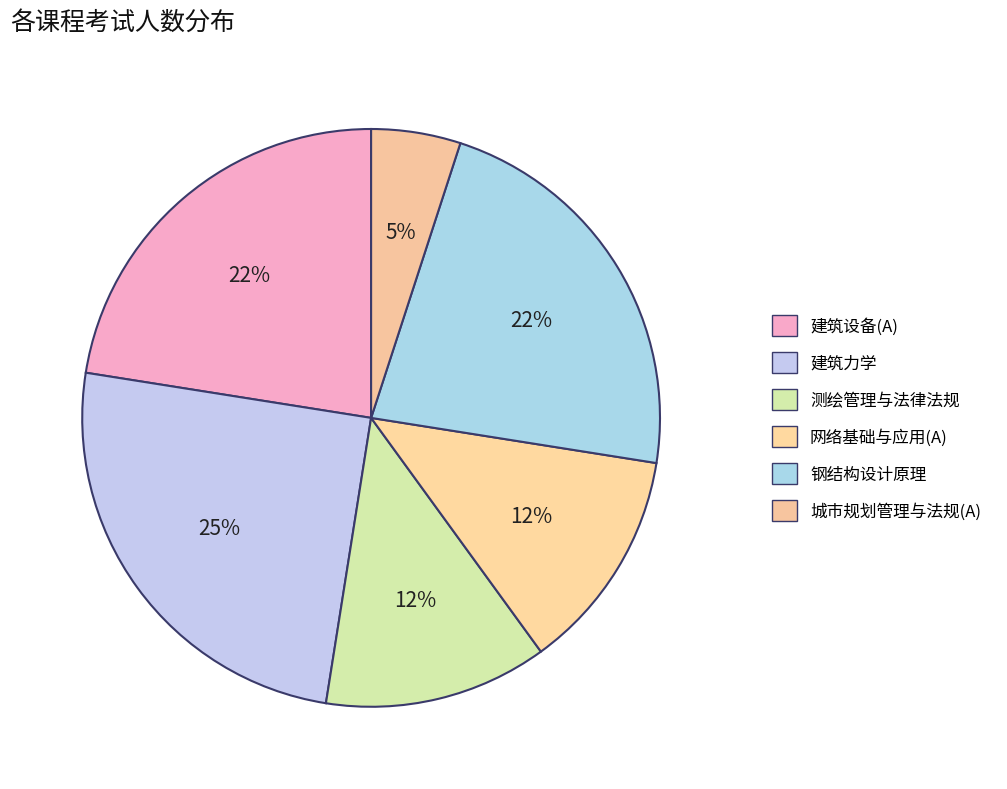

To the nearest percent, what is the difference between the 城市规划管理与法规(A) and 建筑设备(A) slice percentages?

18%